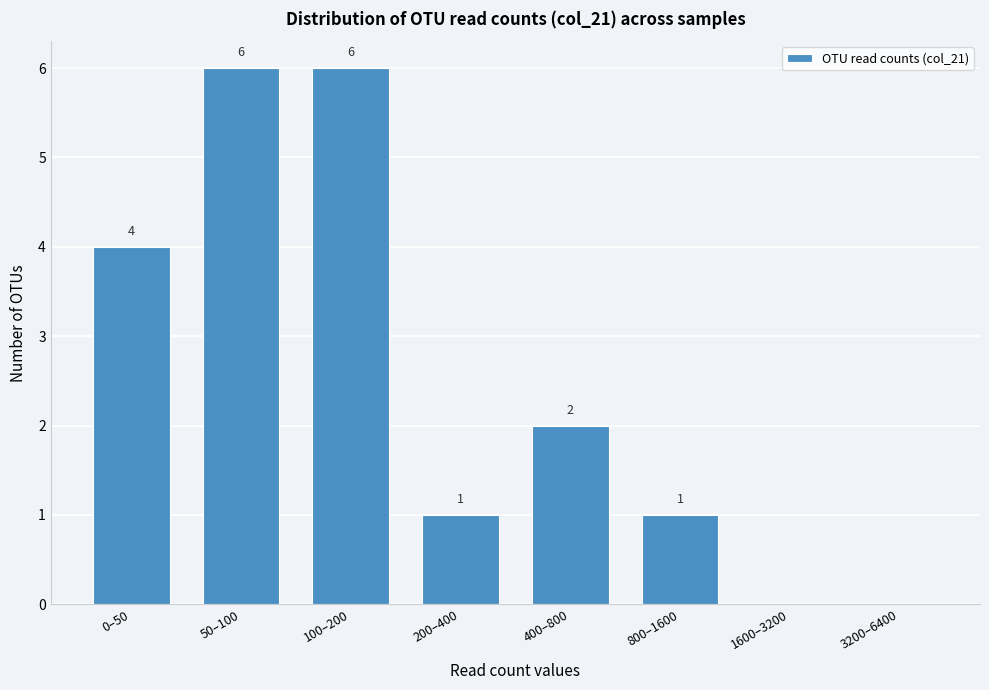

Reading left to right, transcribe all the data shown in this chart.

0–50=4	50–100=6	100–200=6	200–400=1	400–800=2	800–1600=1	1600–3200=0	3200–6400=0